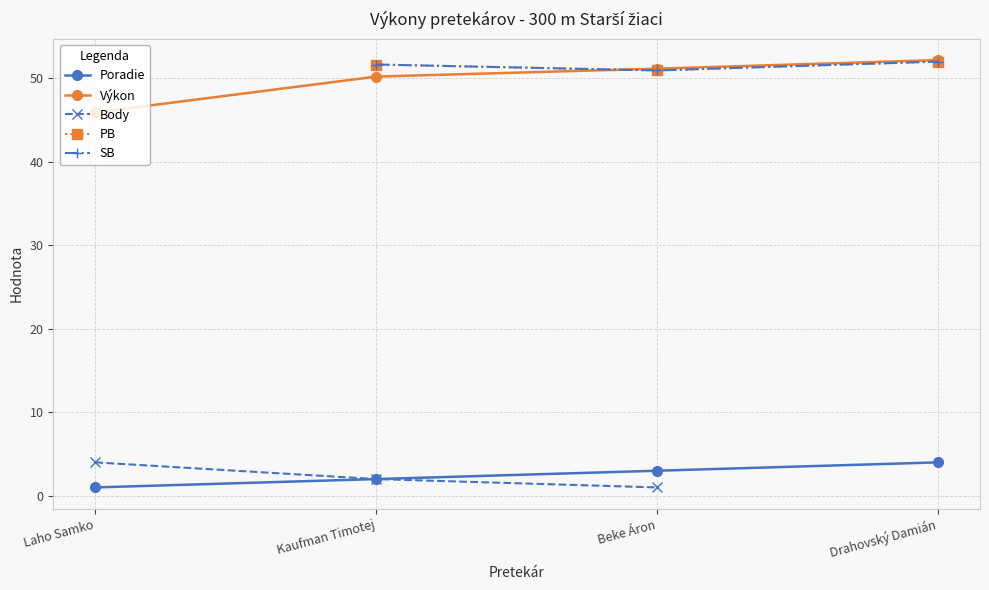

How many values in SB are above zero?

3